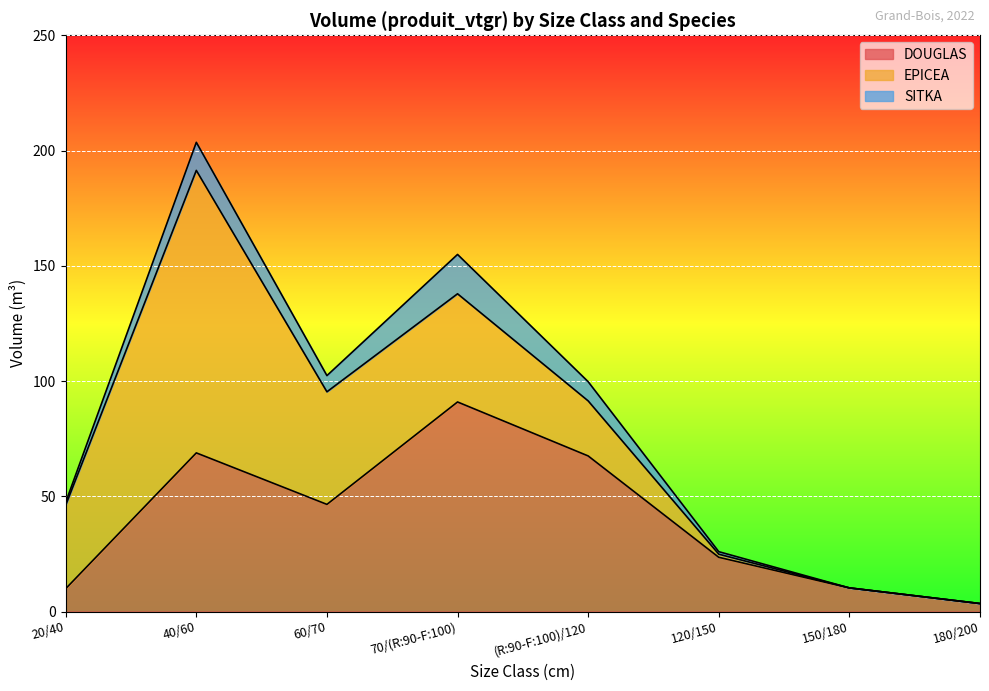

Reading left to right, what are all the values shown in this chart?

DOUGLAS: 20/40=9.9	40/60=68.8	60/70=46.5	70/(R:90-F:100)=90.9	(R:90-F:100)/120=67.5	120/150=23.5	150/180=10.3	180/200=3.5
EPICEA: 20/40=36.2	40/60=122.6	60/70=48.8	70/(R:90-F:100)=46.9	(R:90-F:100)/120=23.9	120/150=1.3	150/180=0.0	180/200=0.0
SITKA: 20/40=1.3	40/60=12.2	60/70=7.0	70/(R:90-F:100)=17.1	(R:90-F:100)/120=8.3	120/150=1.1	150/180=0.0	180/200=0.0